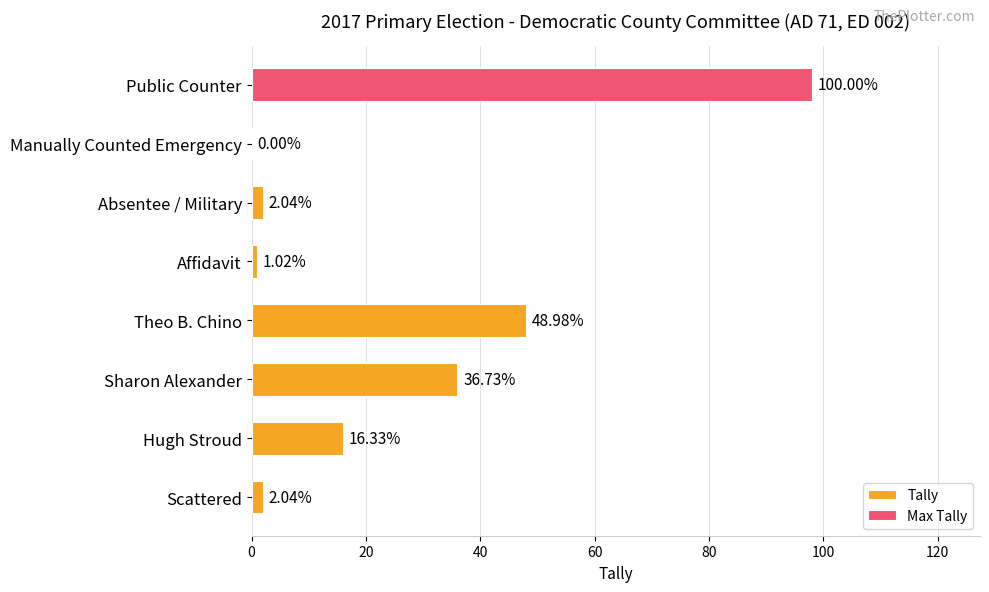

What is the ratio of the value at Sharon Alexander to the value at Public Counter?

0.4